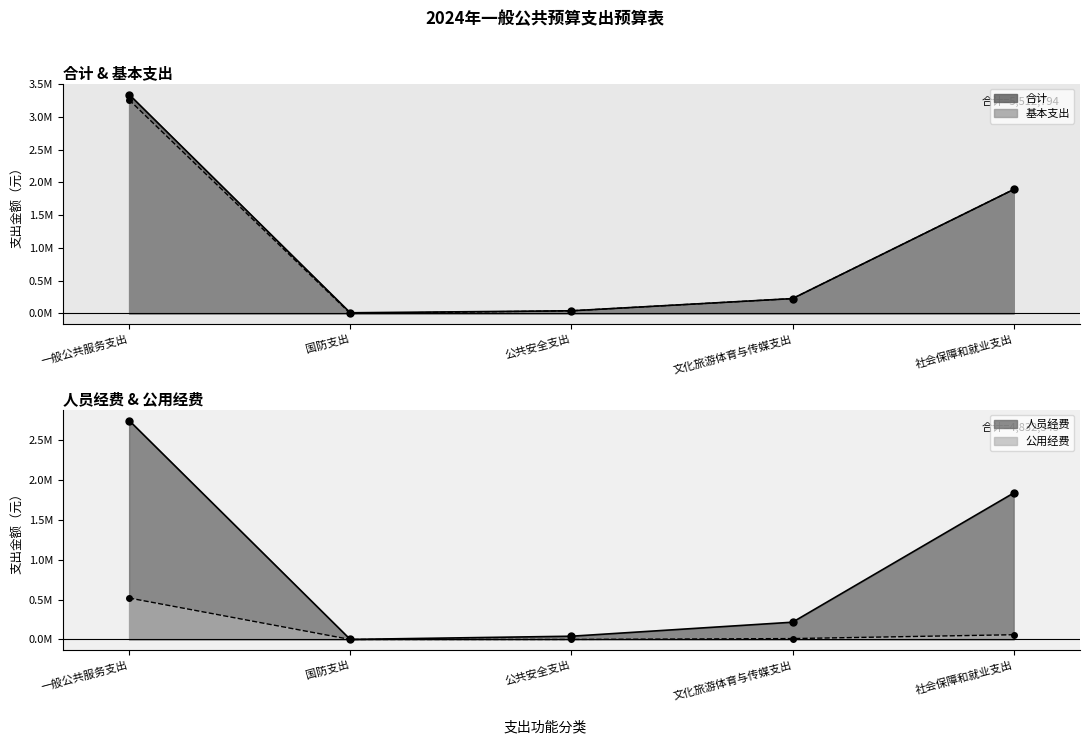

Rank the categories by 基本支出 value from highest to lowest.

一般公共服务支出, 社会保障和就业支出, 文化旅游体育与传媒支出, 公共安全支出, 国防支出